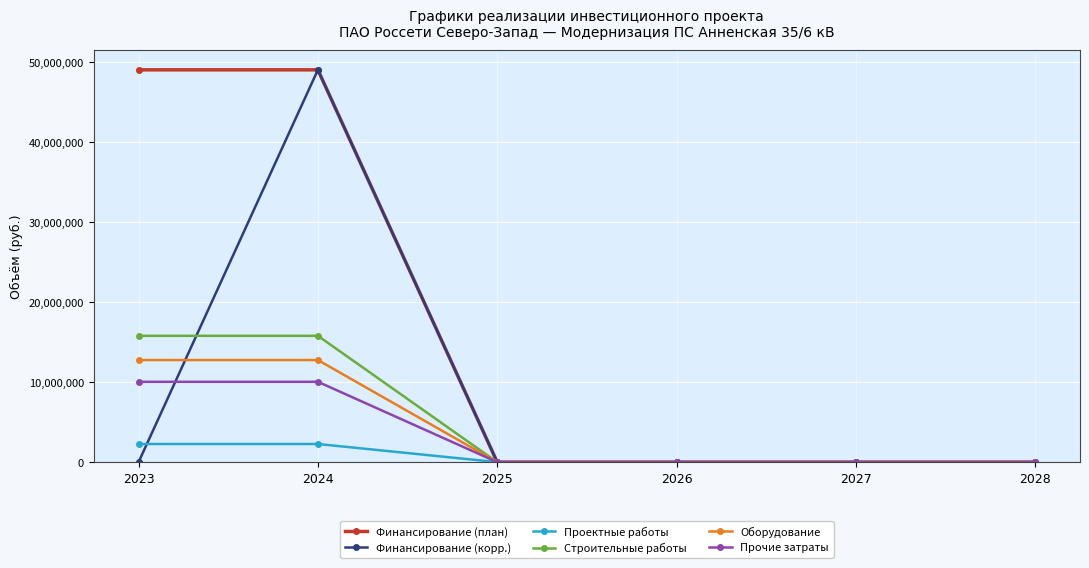

The value of Строительные работы at 2027 is 0. True or false?

True